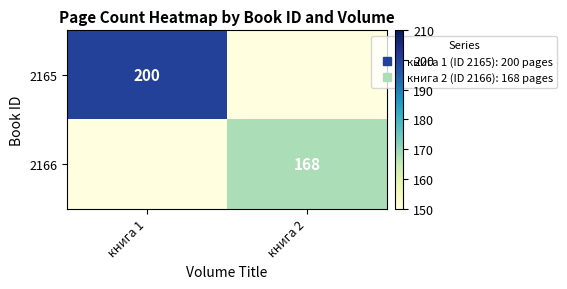

What is the approximate value of 2165 at книга 1?

200.0